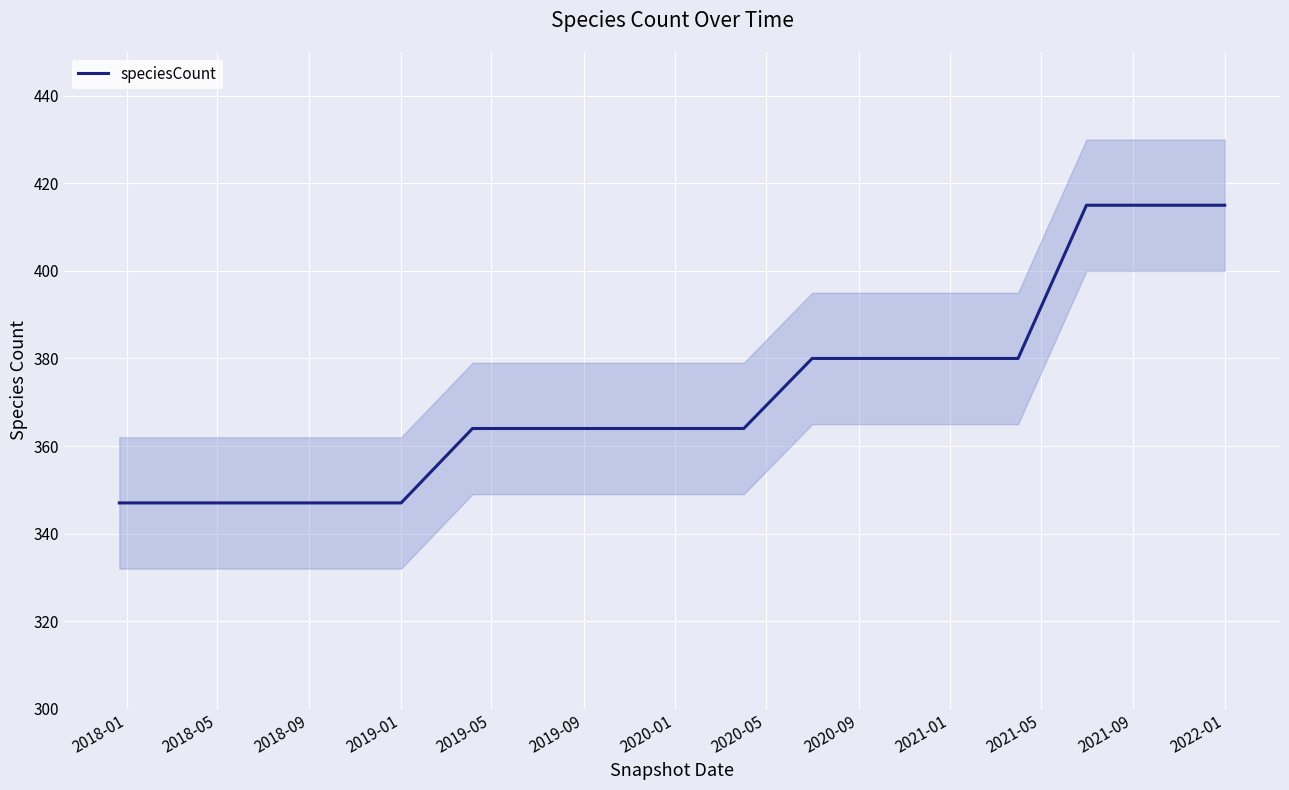

What is the maximum value for speciesCount?

415